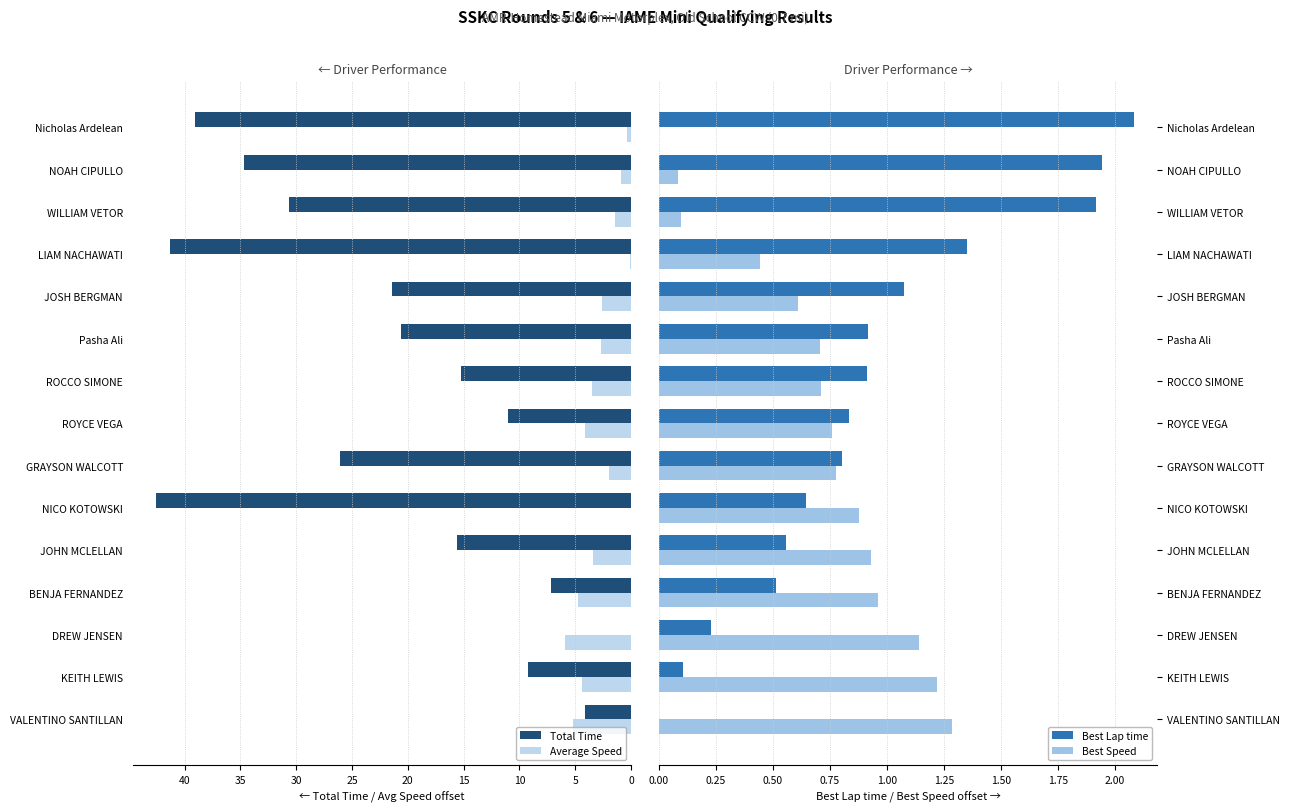

How many positive values does the Total Time series have?

14